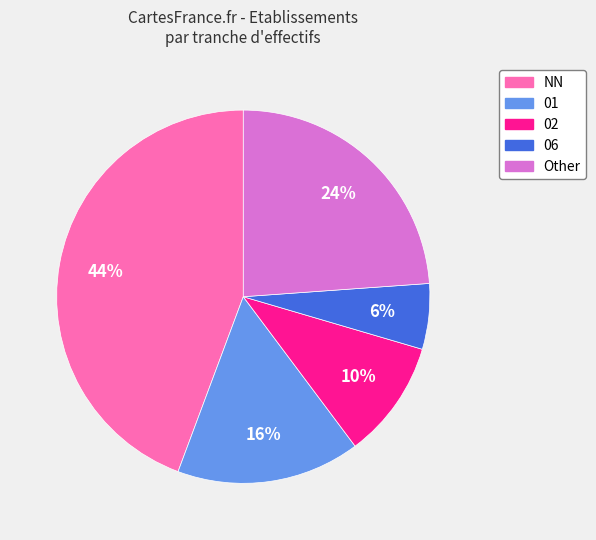

Approximately how many times larger is the value at Other compared to 01?

1.5